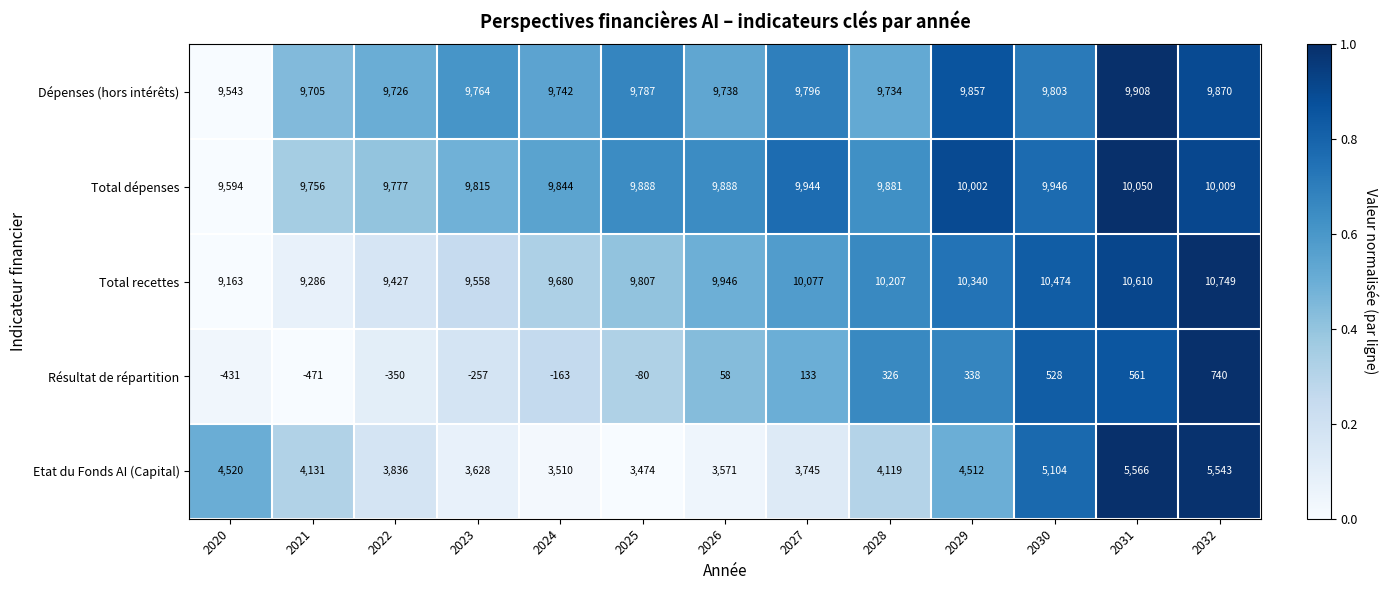

At which category is the sum across all series the highest?

2032